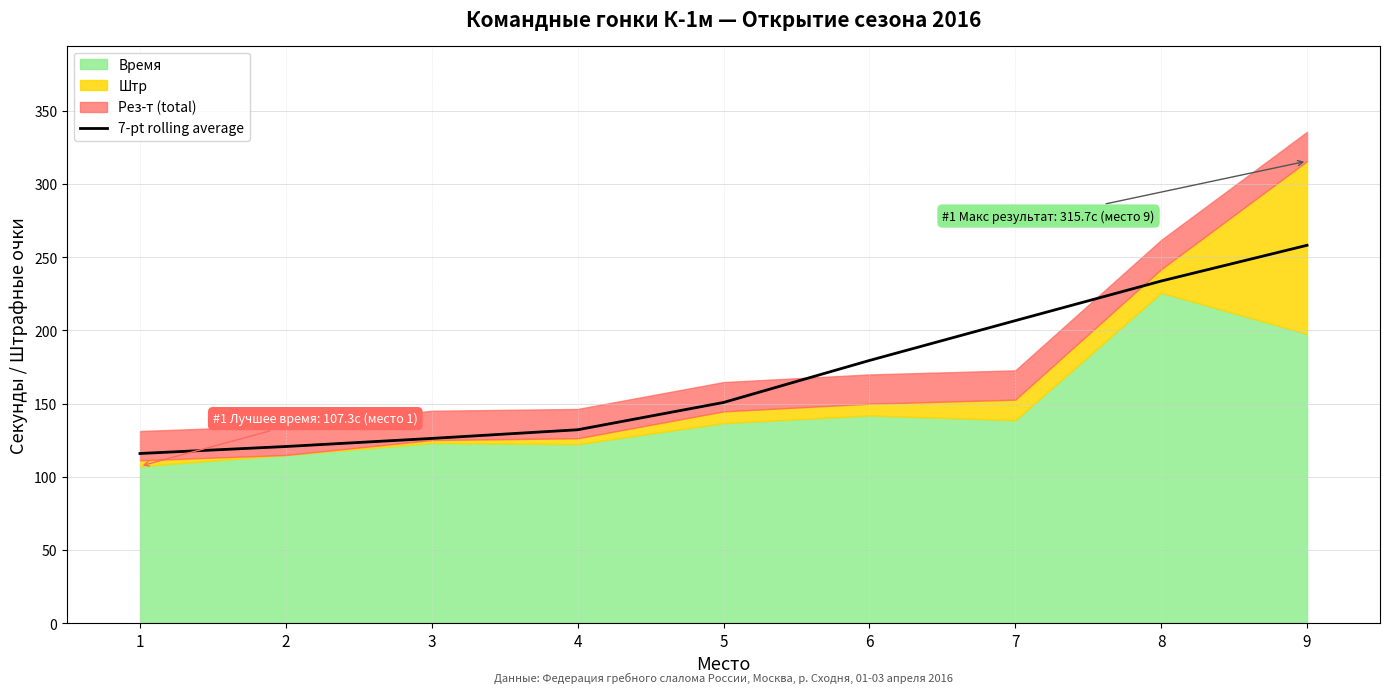

Which category has the highest value in the 7-pt rolling average series?

9